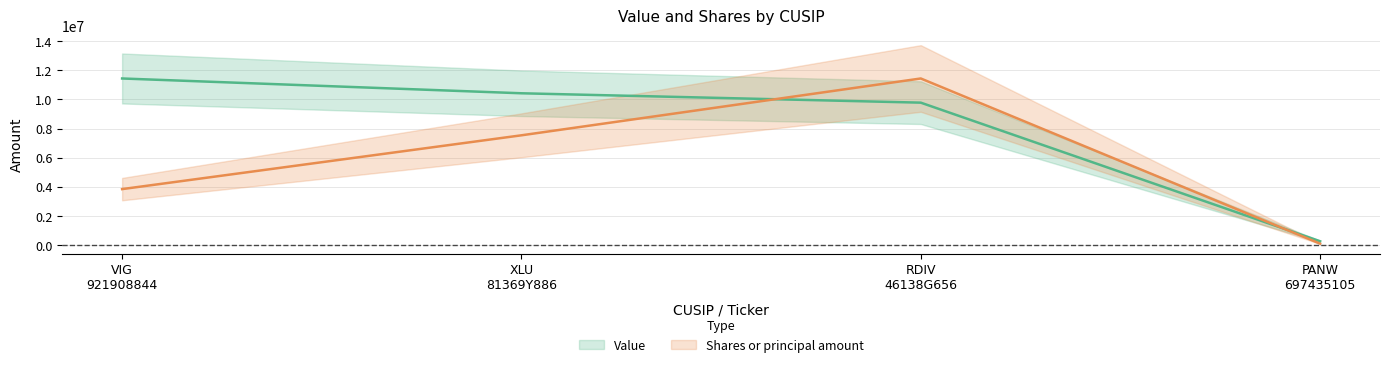

Is it true that Value equals 17663227.7 at XLU 81369Y886?

False